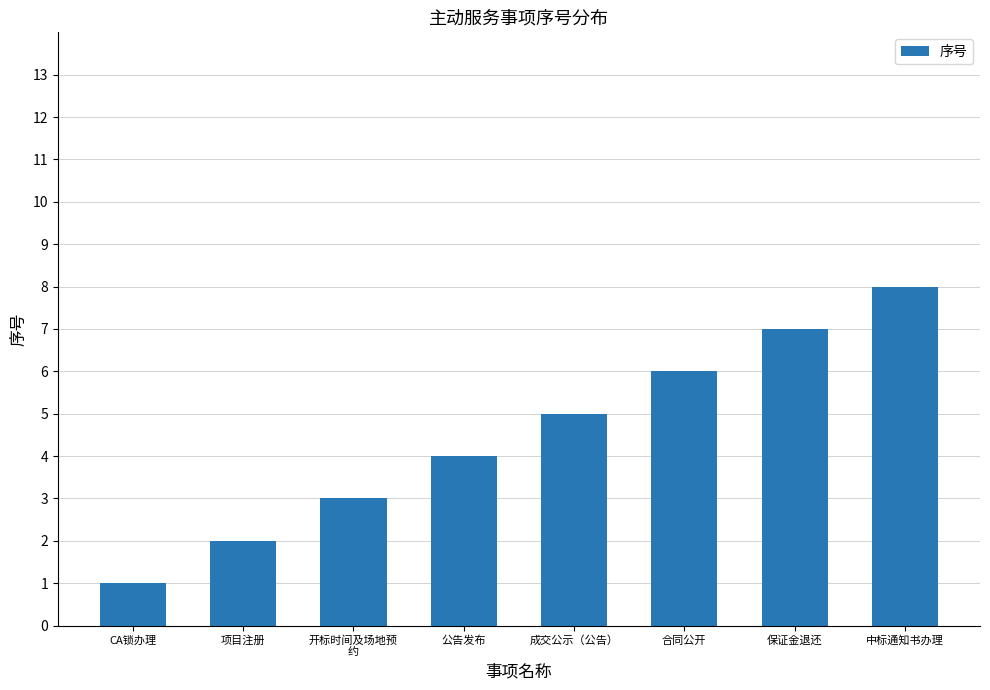

What is the sum of the values at CA锁办理 and 开标时间及场地预
约?

4